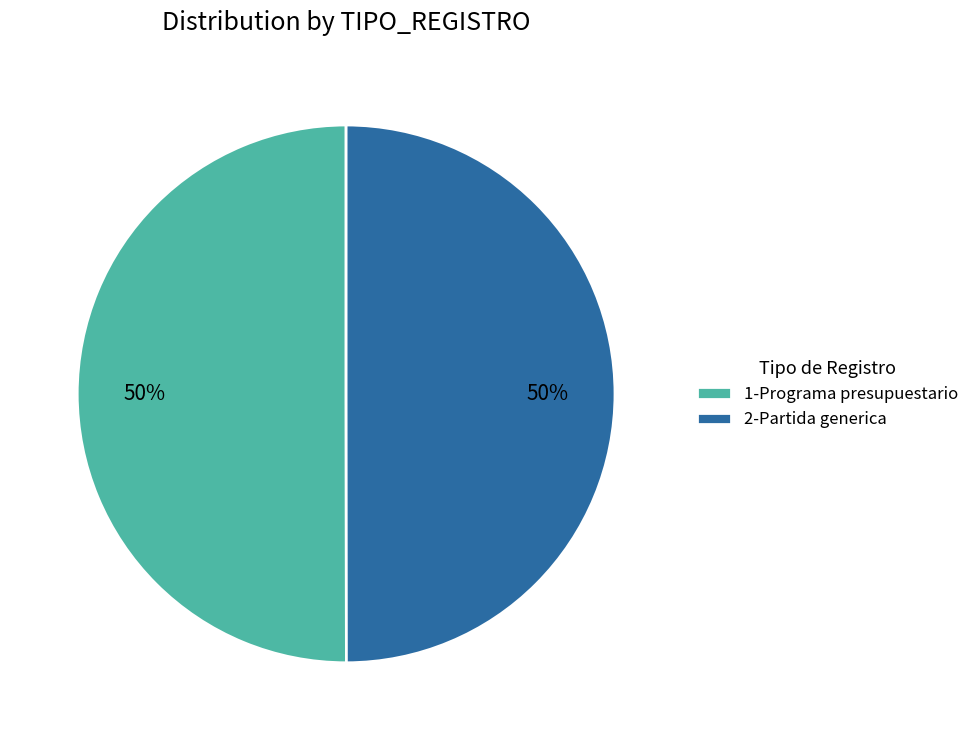

Combined, do 1-Programa presupuestario and 2-Partida generica account for over 50%?

Yes